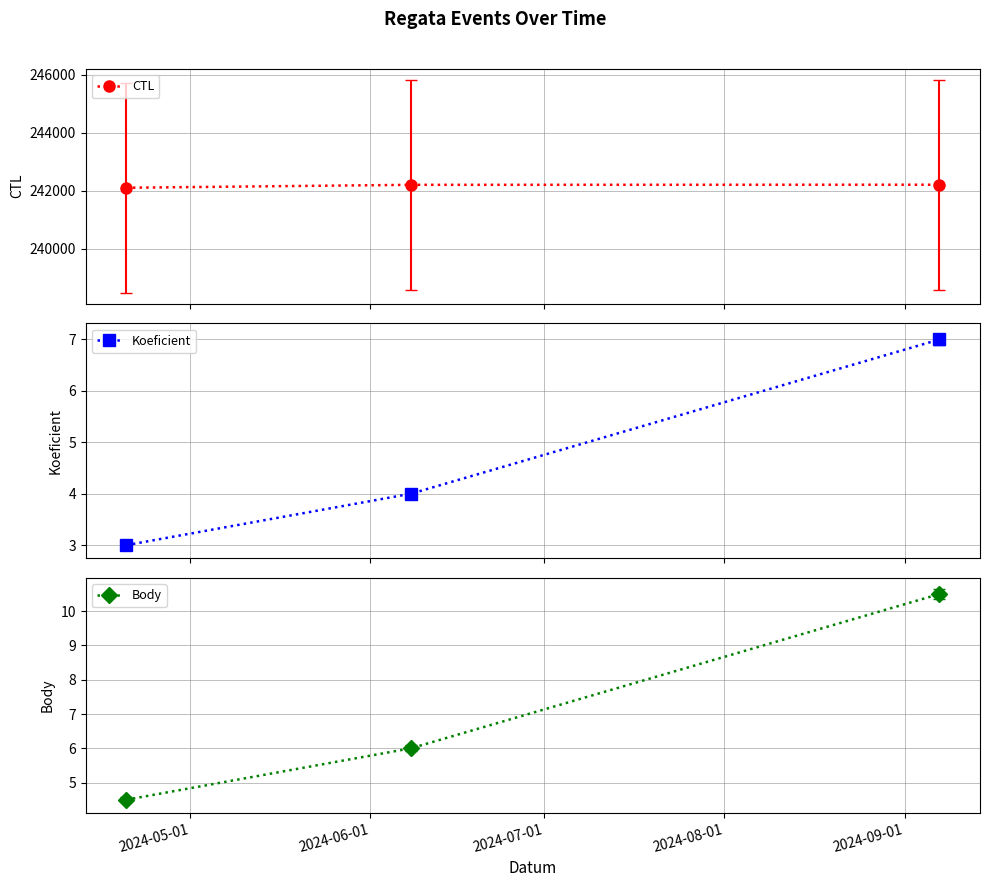

What is the average value of the Body series?

7.0